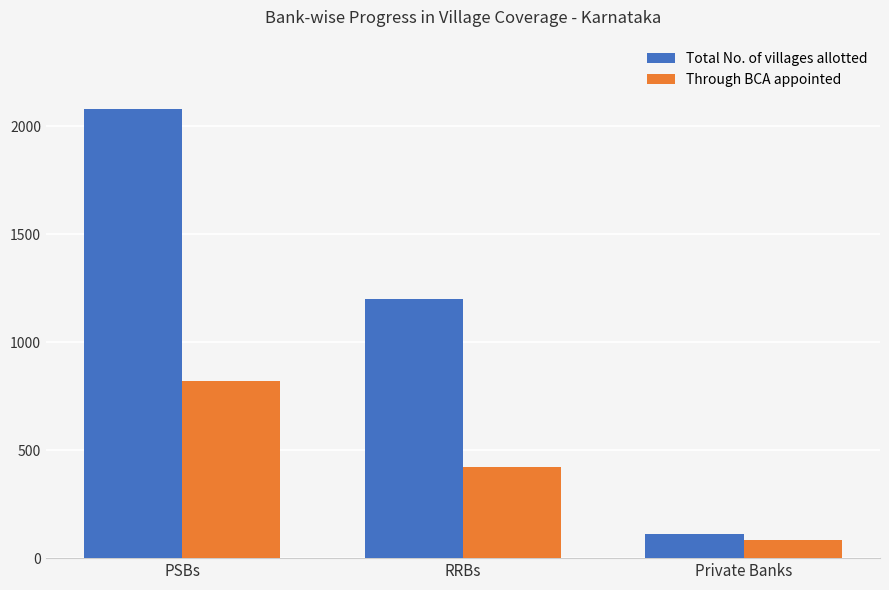

What is the maximum value shown in the chart?

2080